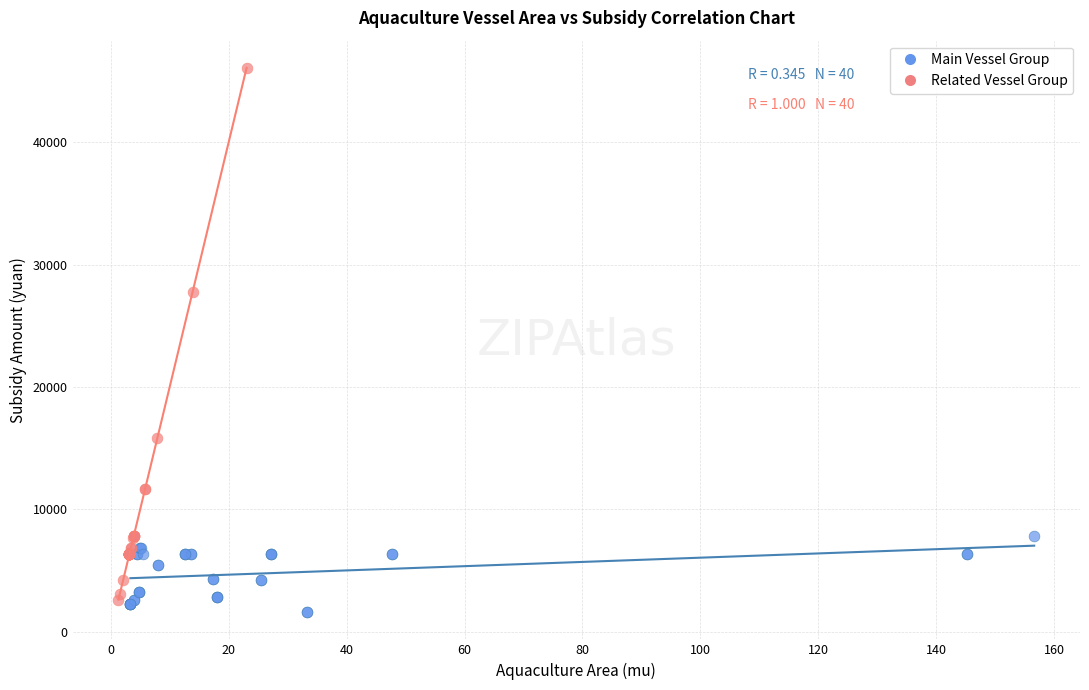

Which series reaches the maximum Y coordinate?

Related Vessel Group